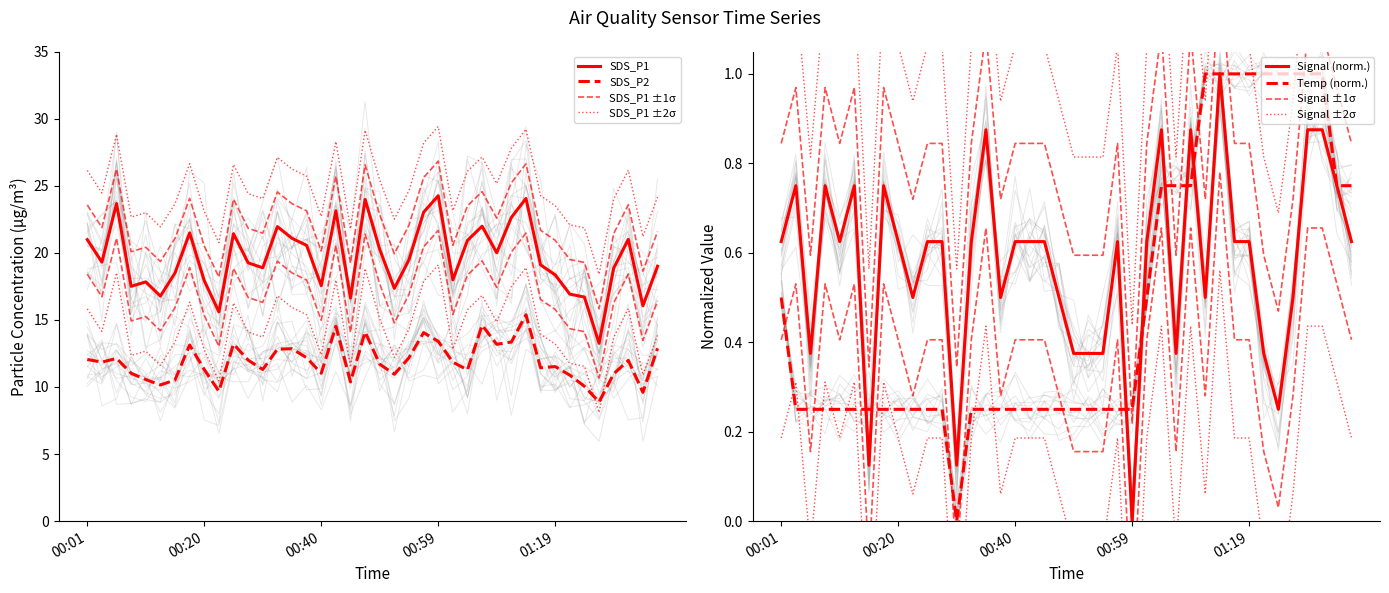

What is the value of the SDS_P1 point at the 20th from the left?

24.0